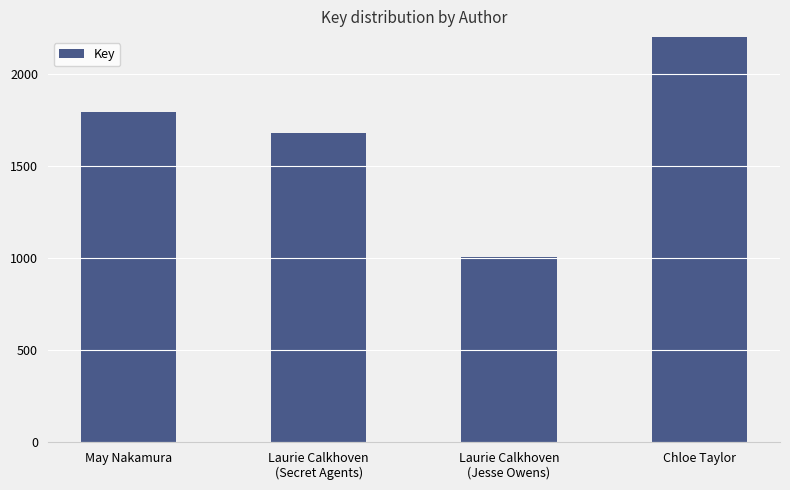

What is the sum of all values?

872872935